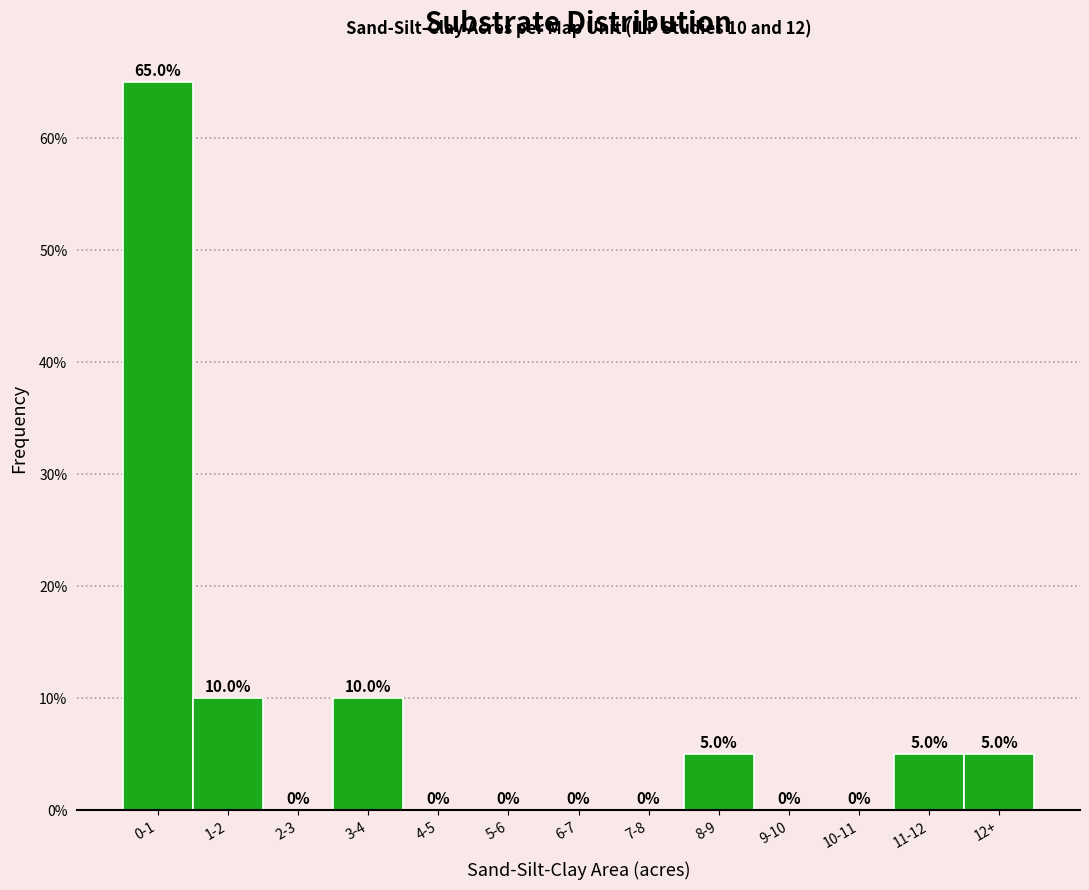

Reading left to right, list all the values displayed in this chart.

0-1=65	1-2=10	2-3=0	3-4=10	4-5=0	5-6=0	6-7=0	7-8=0	8-9=5	9-10=0	10-11=0	11-12=5	12+=5